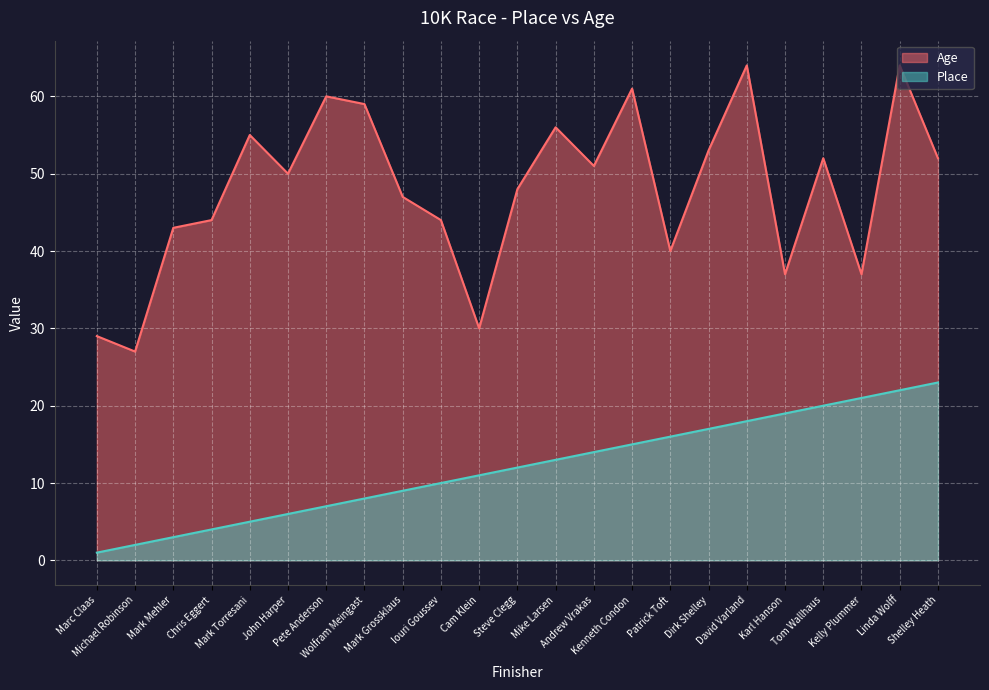

What is the total value across all series at Wolfram Meingast?

67